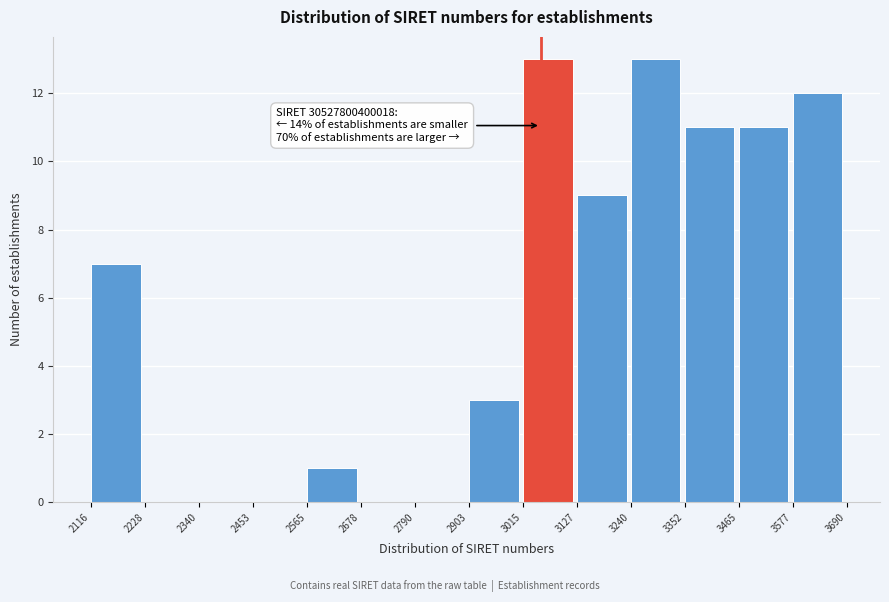

Reading left to right, transcribe all the data shown in this chart.

2116=7	2228=0	2340=0	2453=0	2565=1	2678=0	2790=0	2903=3	3015=13	3127=9	3240=13	3352=11	3465=11	3577=12